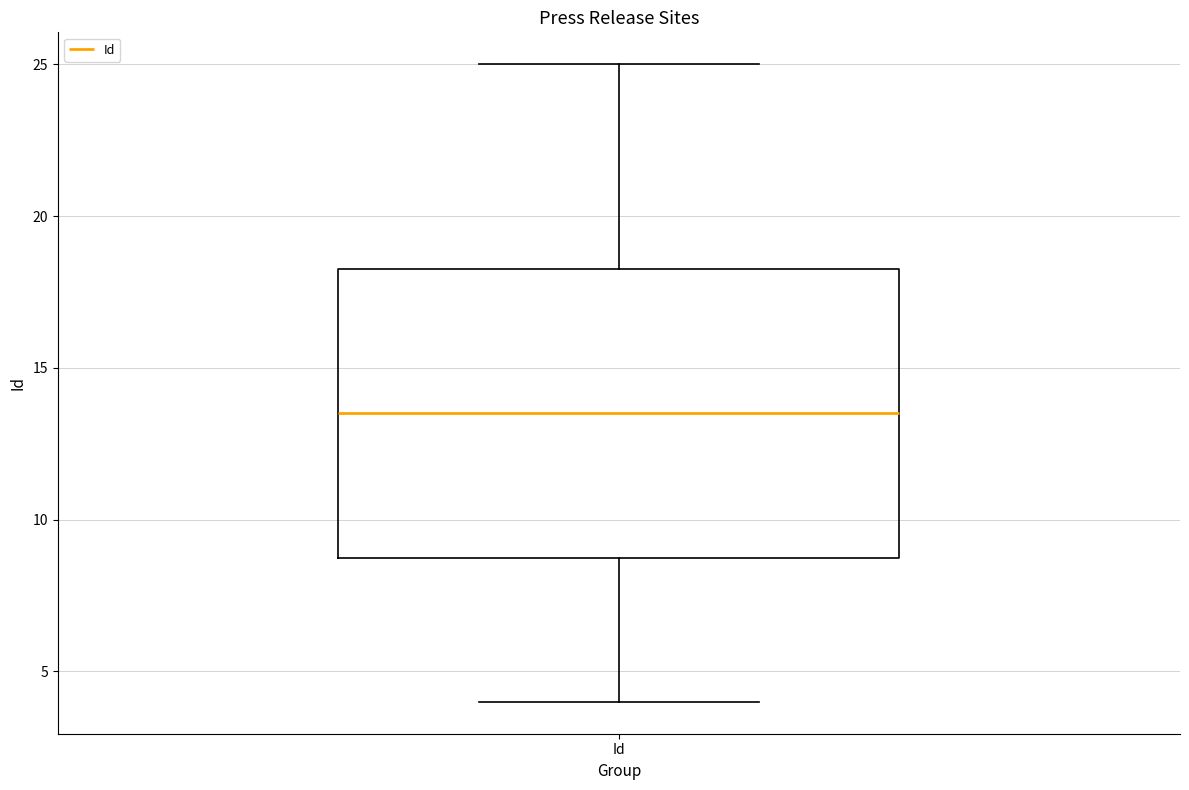

Read this box plot against the y-axis: the position of the median line, the range covered by the box, and the ends of both whiskers. The values are not printed on the chart, so give them approximately, as read against the axis.

median 13.5, box 9.0 to 18.5, whiskers 4.0 to 25.0